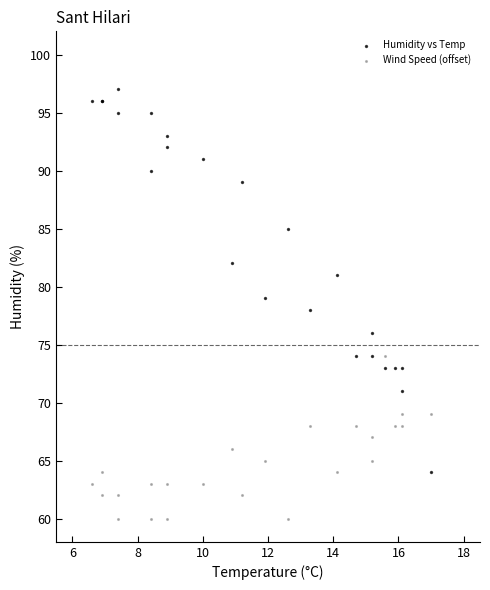

Which series contains the lowest Y value?

Wind Speed (offset)